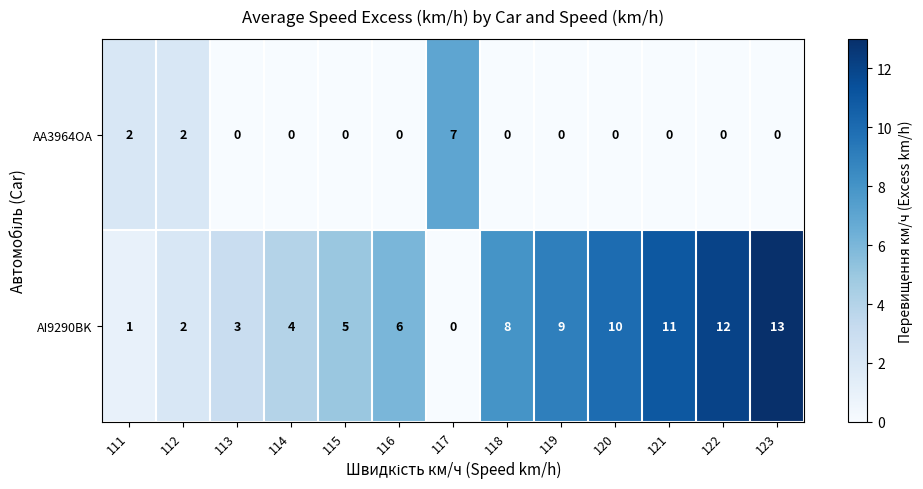

What is the total value across all series at 123?

13